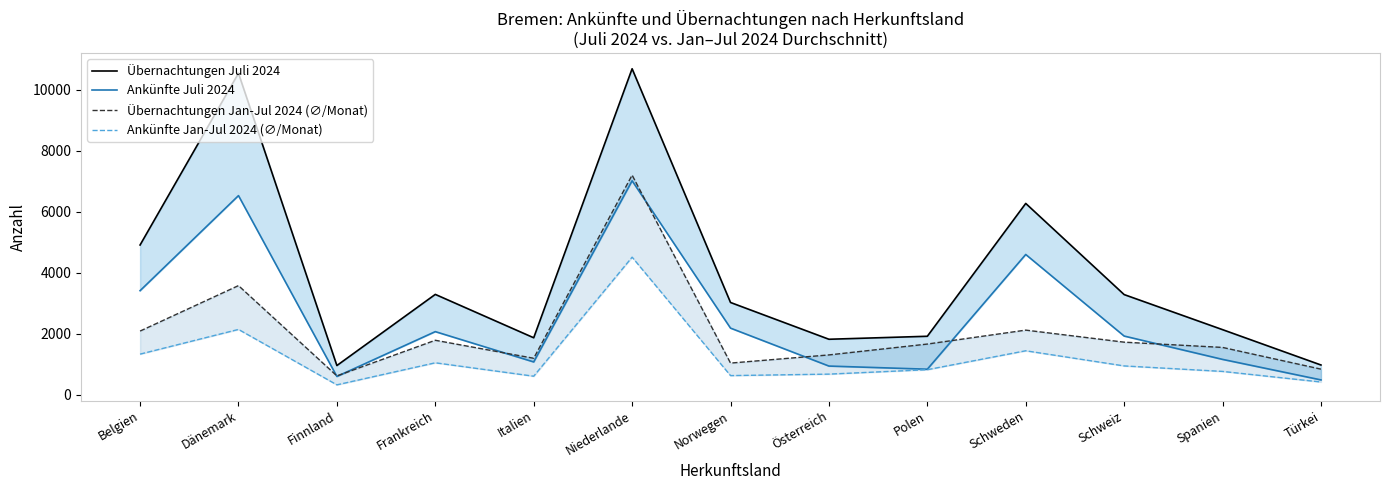

At which category is the sum across all series the highest?

Niederlande